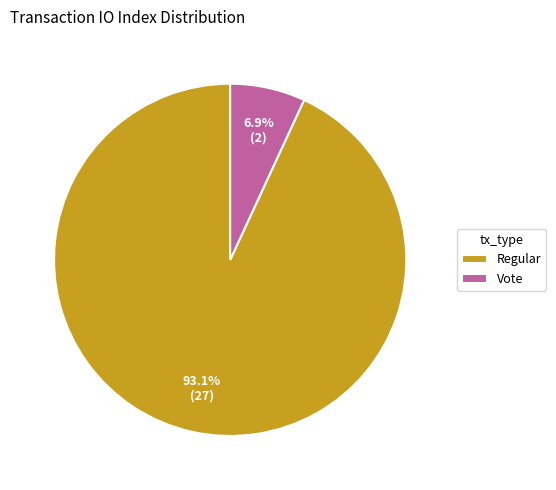

How much of the chart is everything except Regular?

6.9%